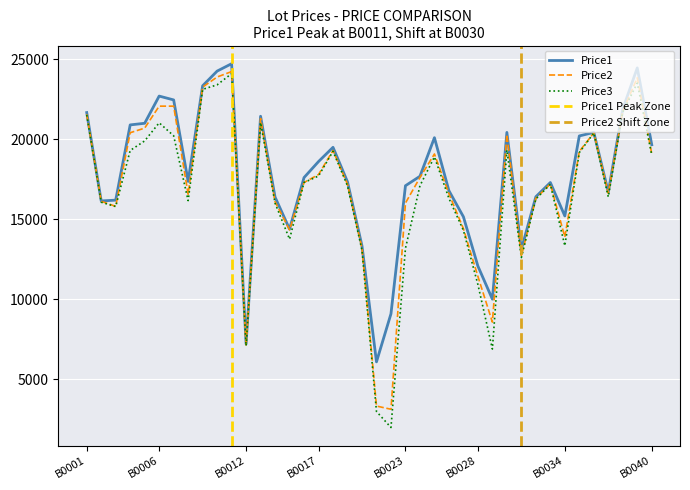

True or false: Price1 has more than 0 interior local peaks.

True